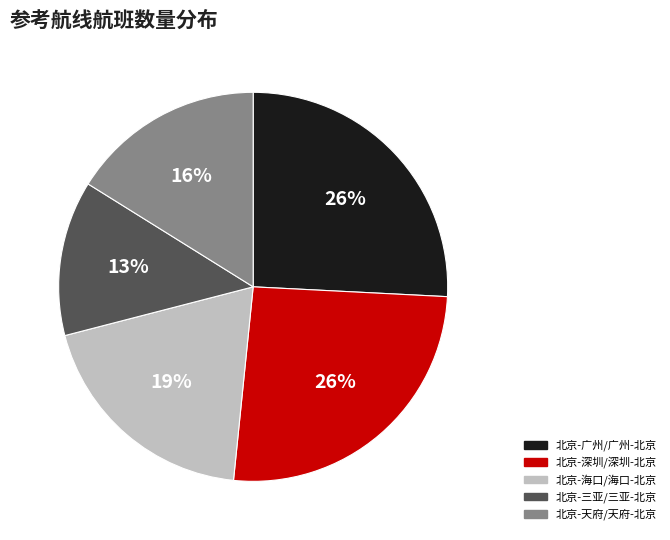

Is the sum of 北京-天府/天府-北京 and 北京-海口/海口-北京 greater than half?

No